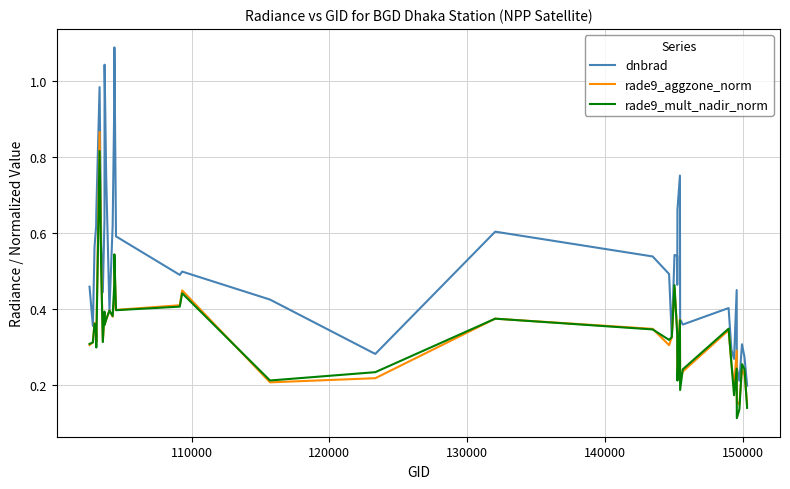

Which series has the largest total across all categories?

dnbrad